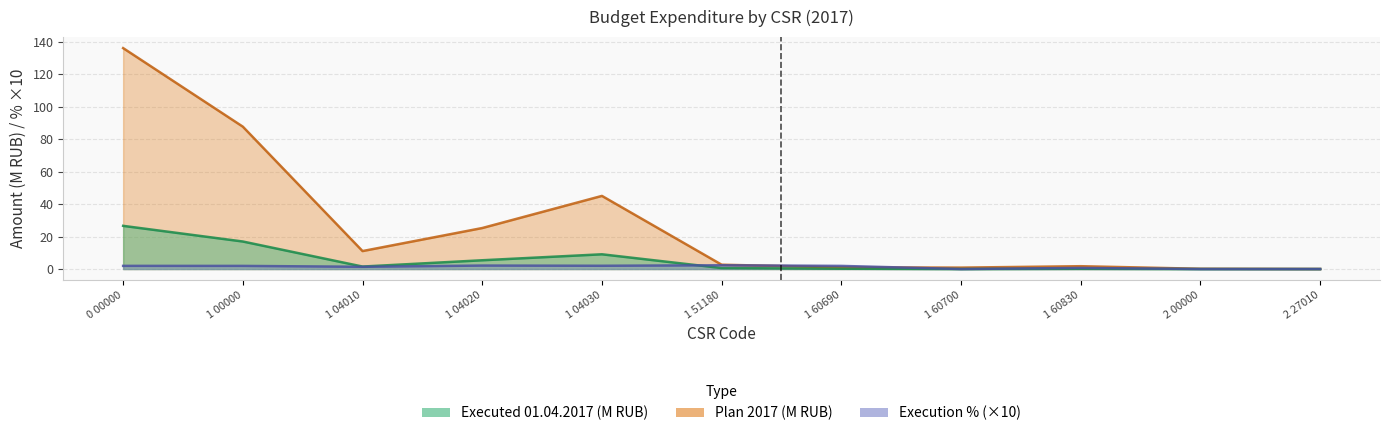

Is the value of Executed 01.04.2017 at 1 04020 greater than the value of Plan 2017 at 1 00000?

No